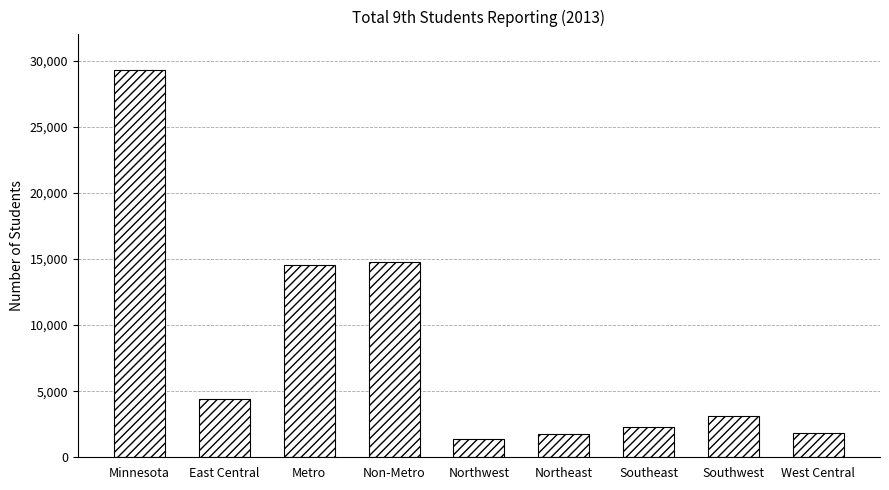

What position from the left is Metro?

3